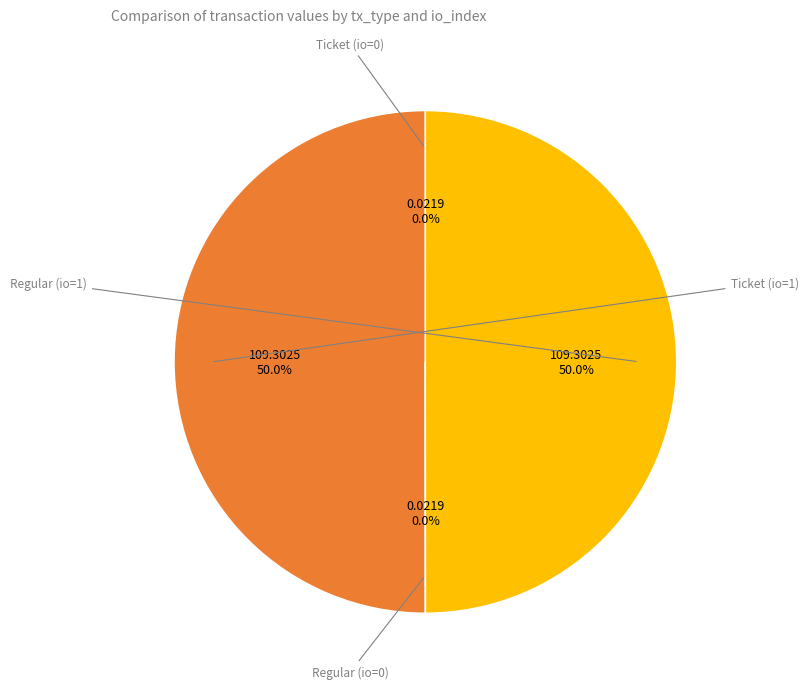

Which slice is the largest?

Ticket (io=1)